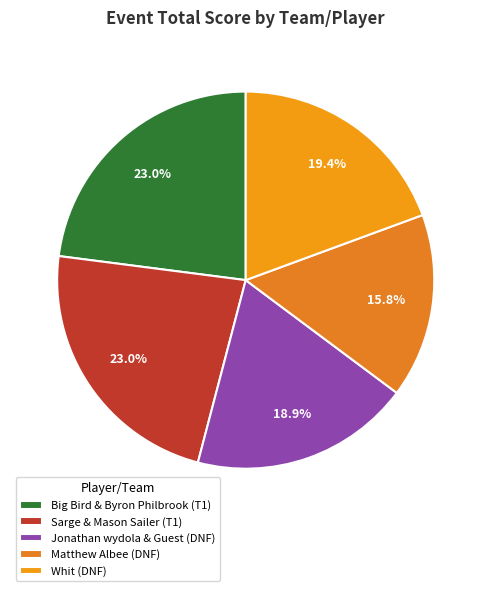

What is the ratio of the value at Big Bird & Byron Philbrook (T1) to the value at Sarge & Mason Sailer (T1)?

1.0